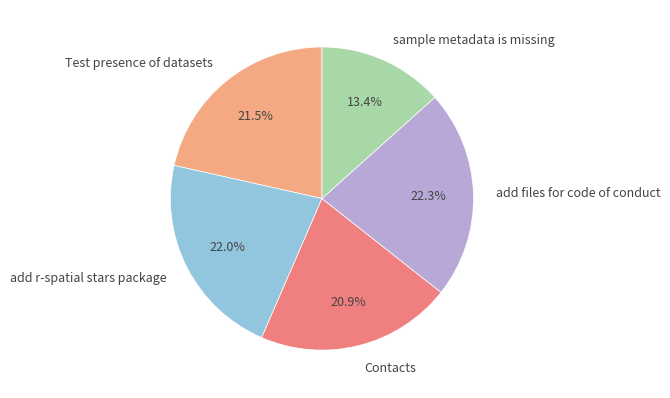

Is there any slice that represents more than half of the pie?

No